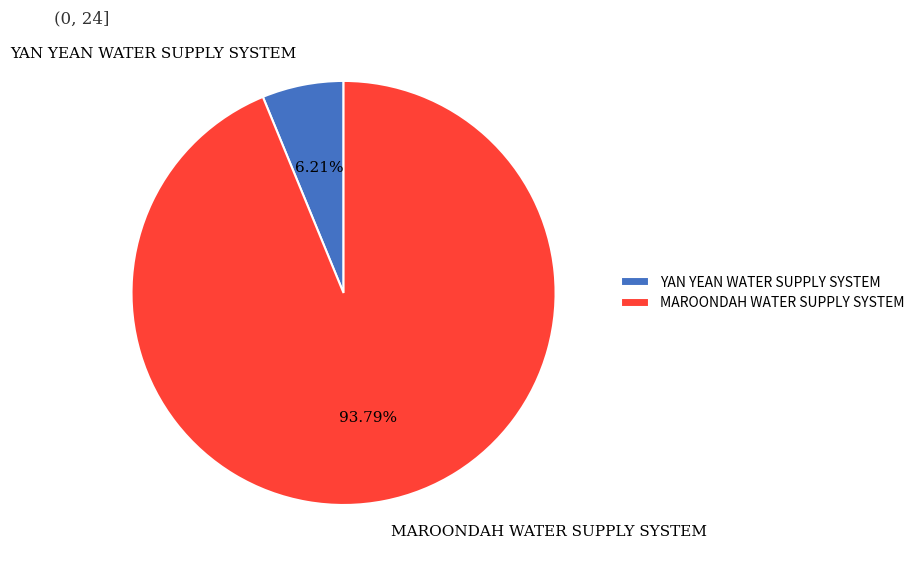

Rank the categories by value from highest to lowest.

MAROONDAH WATER SUPPLY SYSTEM, YAN YEAN WATER SUPPLY SYSTEM